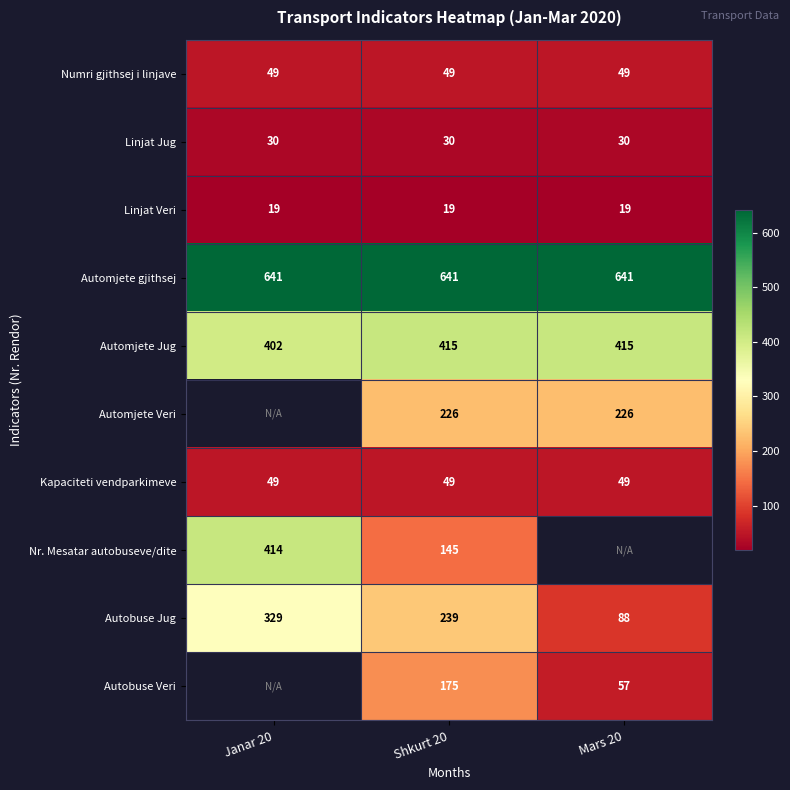

Which label corresponds to the largest value in the chart?

Janar 20